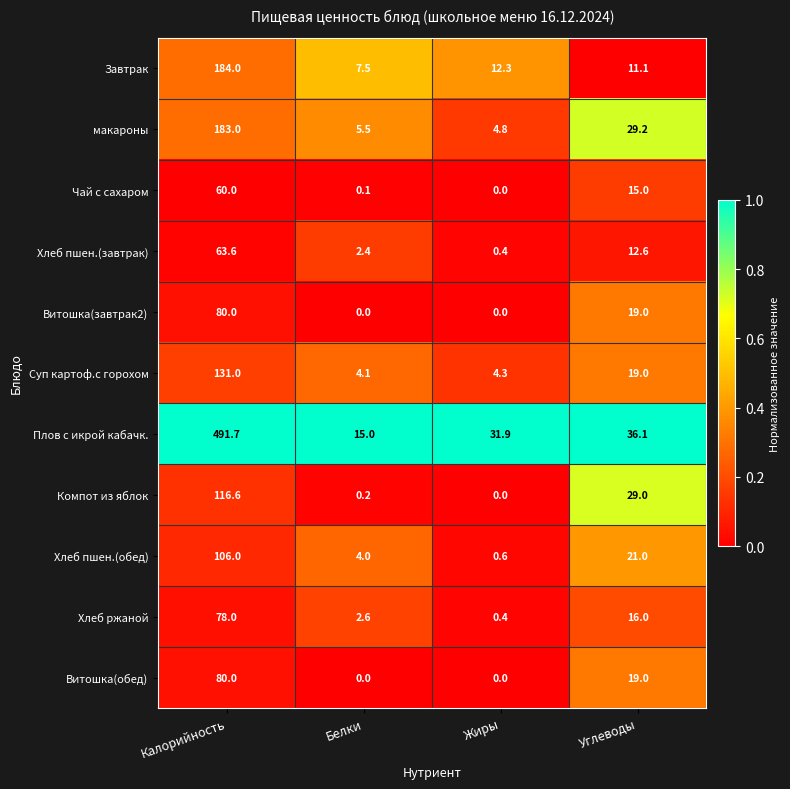

What is the highest value of the Витошка(завтрак2) series?

80.0